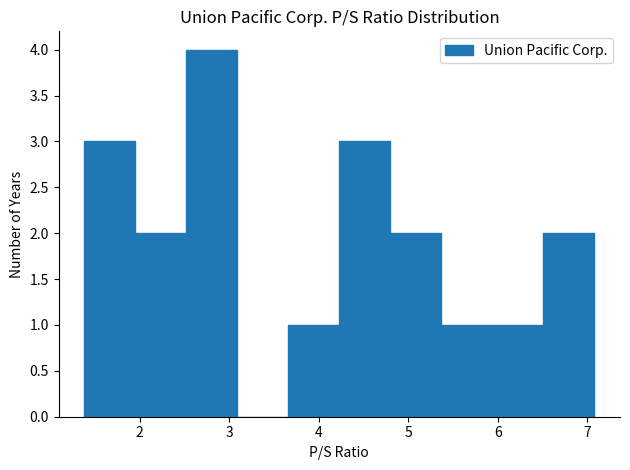

What is the height of the bar covering 5.94 to 6.51 on the x-axis? Neither the bar edges nor the heights are printed on the chart, so give them approximately, as read against the axes.

1